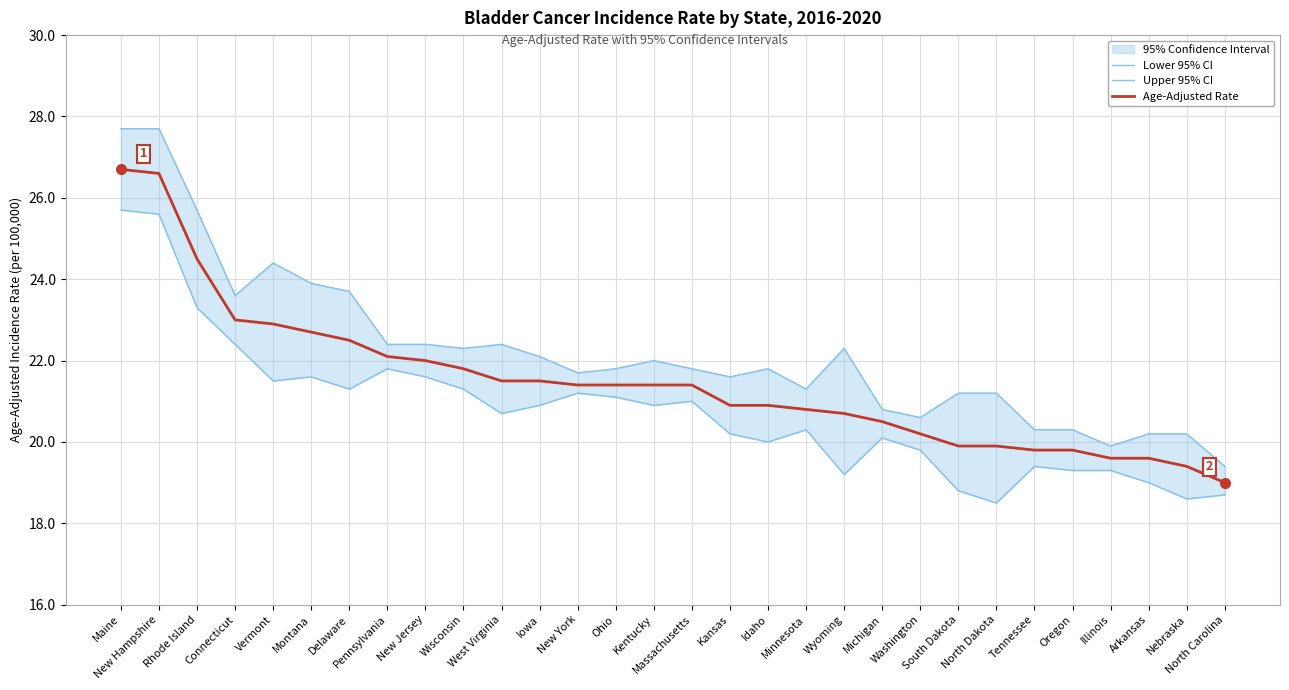

Which category has the lowest value in the Upper 95% CI series?

North Carolina